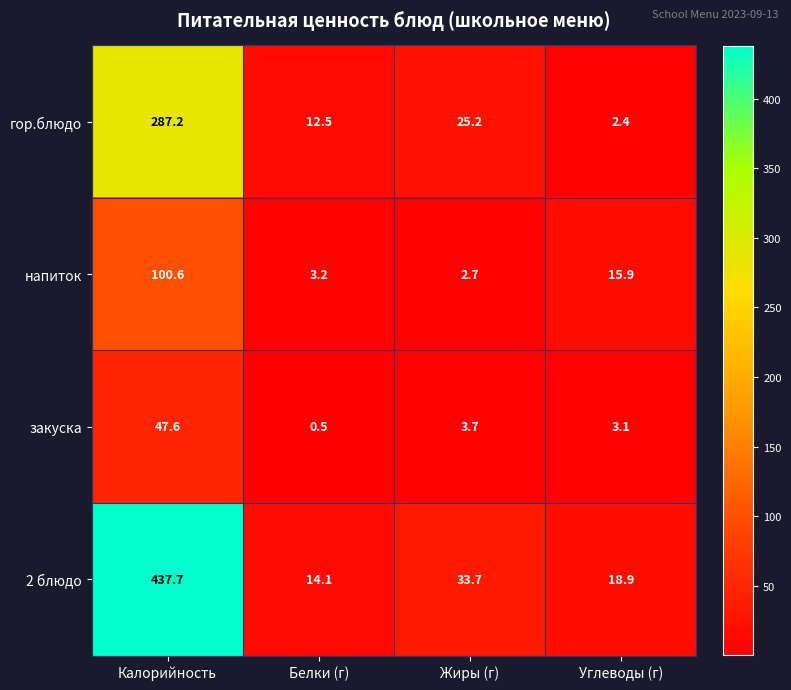

Which series has the largest total across all categories?

2 блюдо